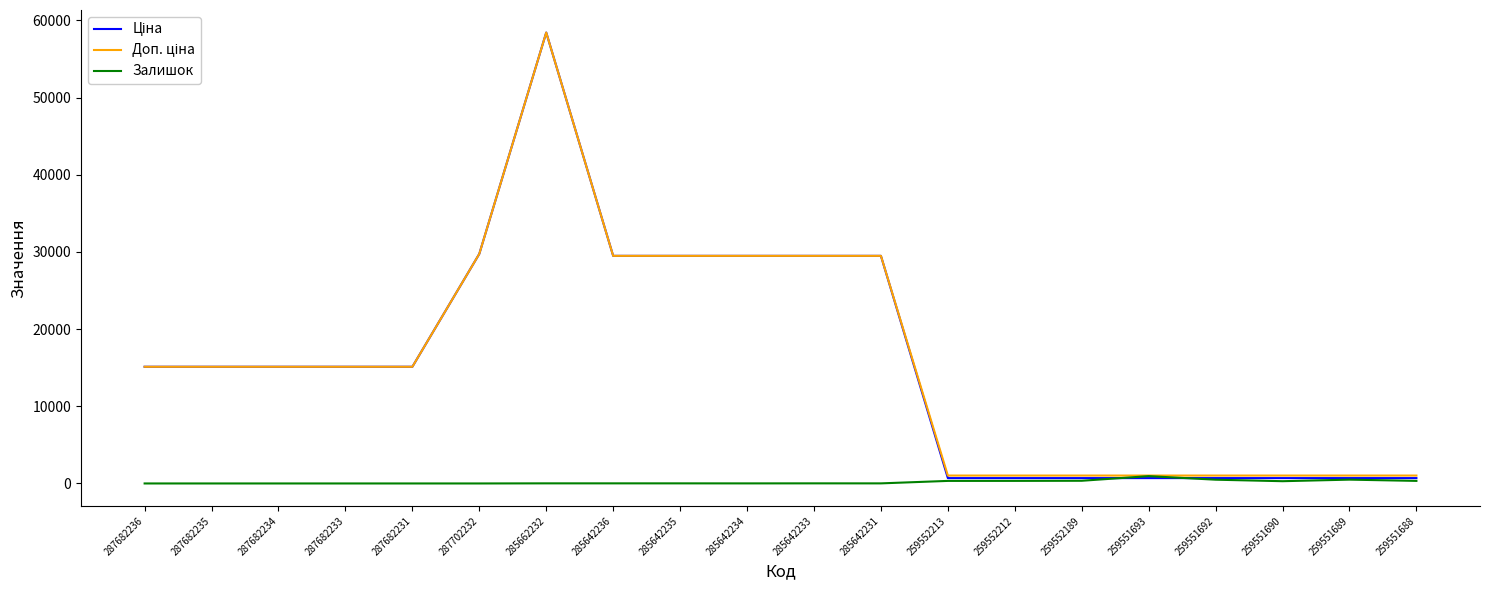

The Залишок series shows 949.0 at 259551693. True or false?

True